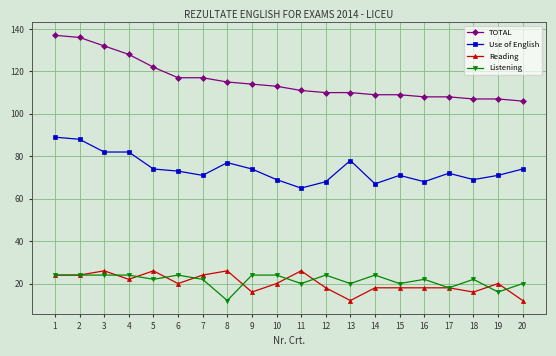

At how many categories does at least one series exceed 101?

20